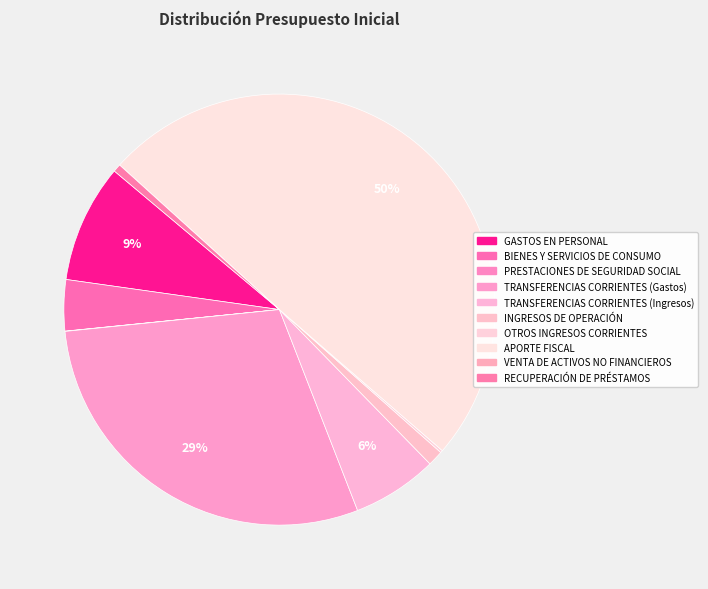

What is the largest slice in the pie chart?

APORTE FISCAL